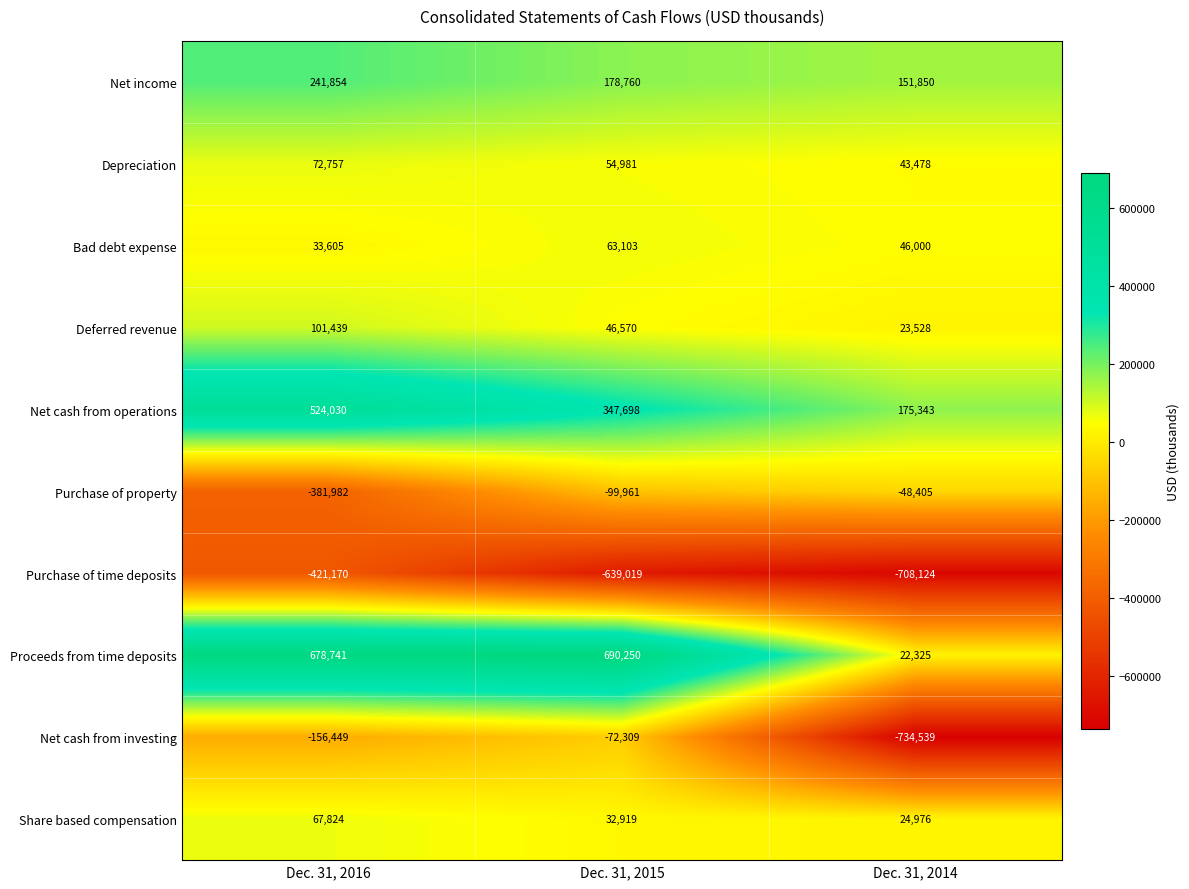

Where does the Net cash from operations series first go above 347698?

Dec. 31, 2016